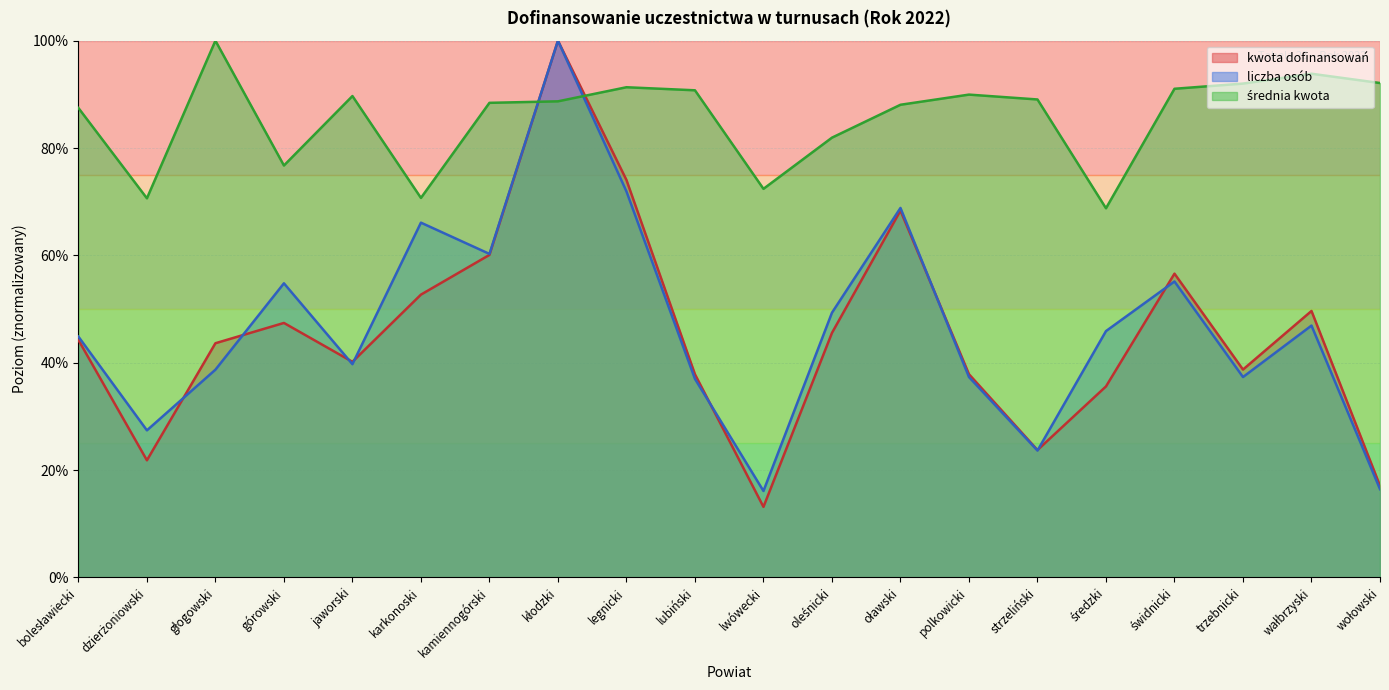

What is the difference between the maximum and minimum values in the liczba osób series?

83.9